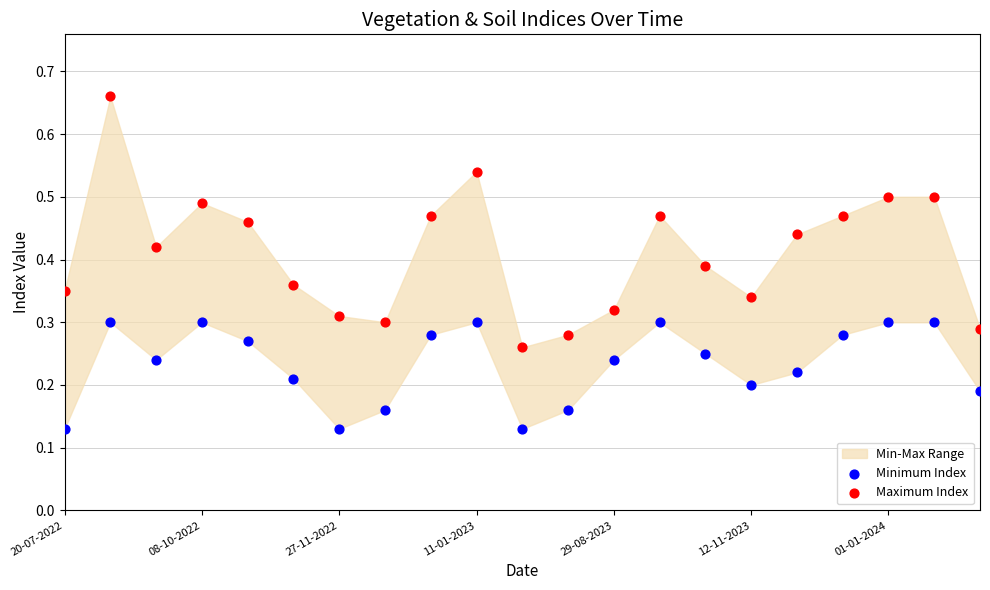

Which series reaches the maximum Y coordinate?

Maximum Index